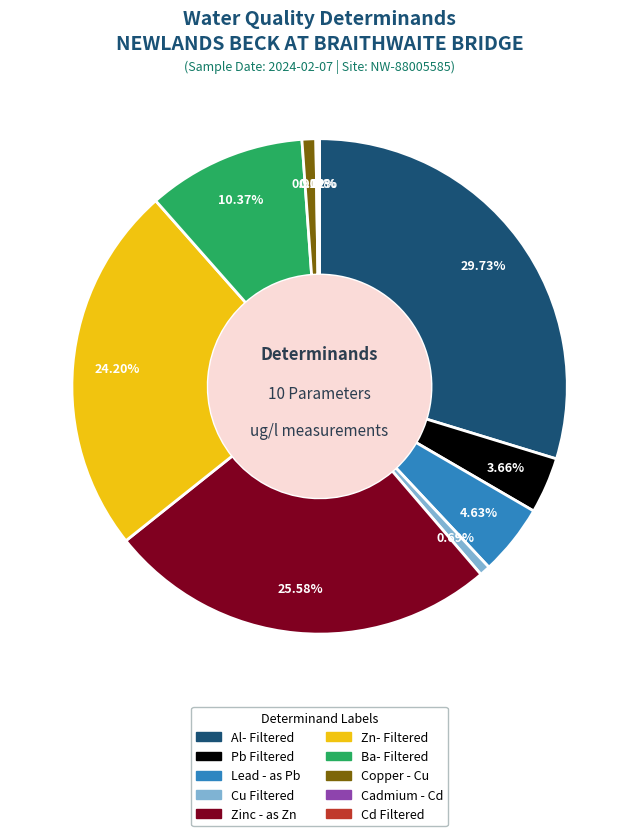

To the nearest percent, what is the difference between the Cu Filtered and Ba- Filtered slice percentages?

10%